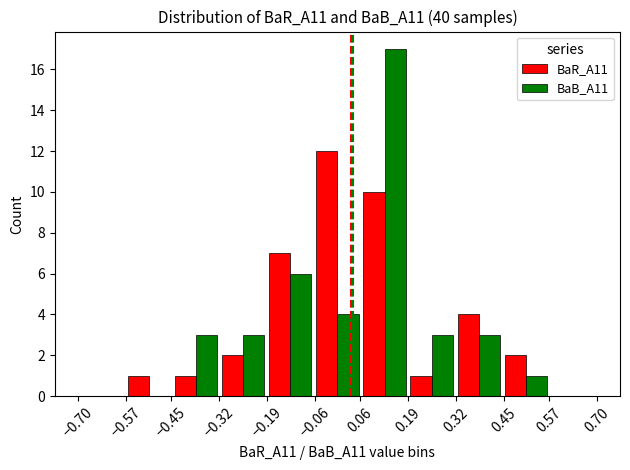

What is the maximum value shown in the chart?

17